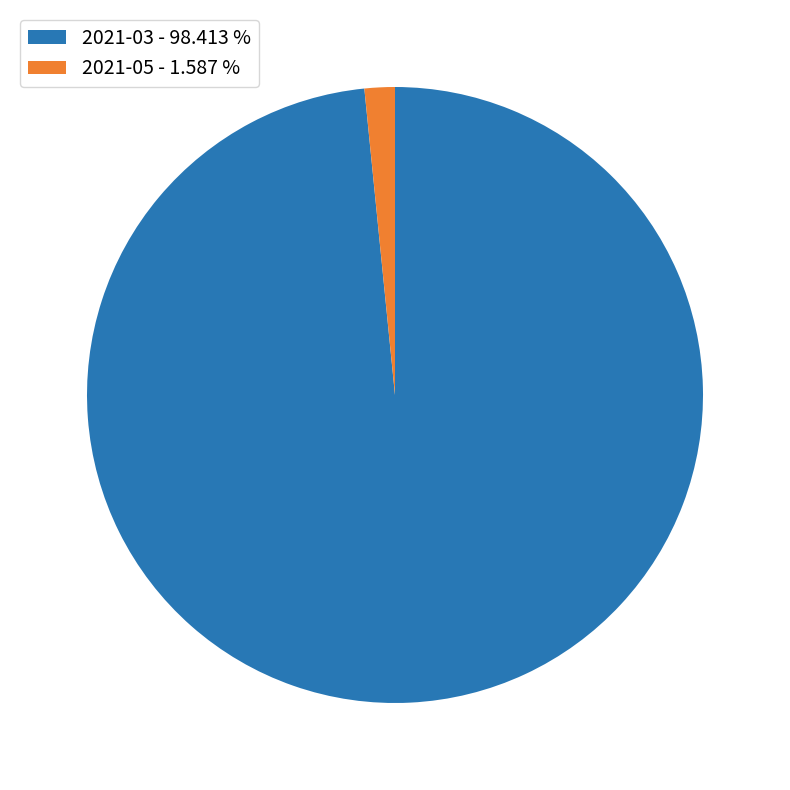

Which category has the smallest portion of the pie?

2021-05